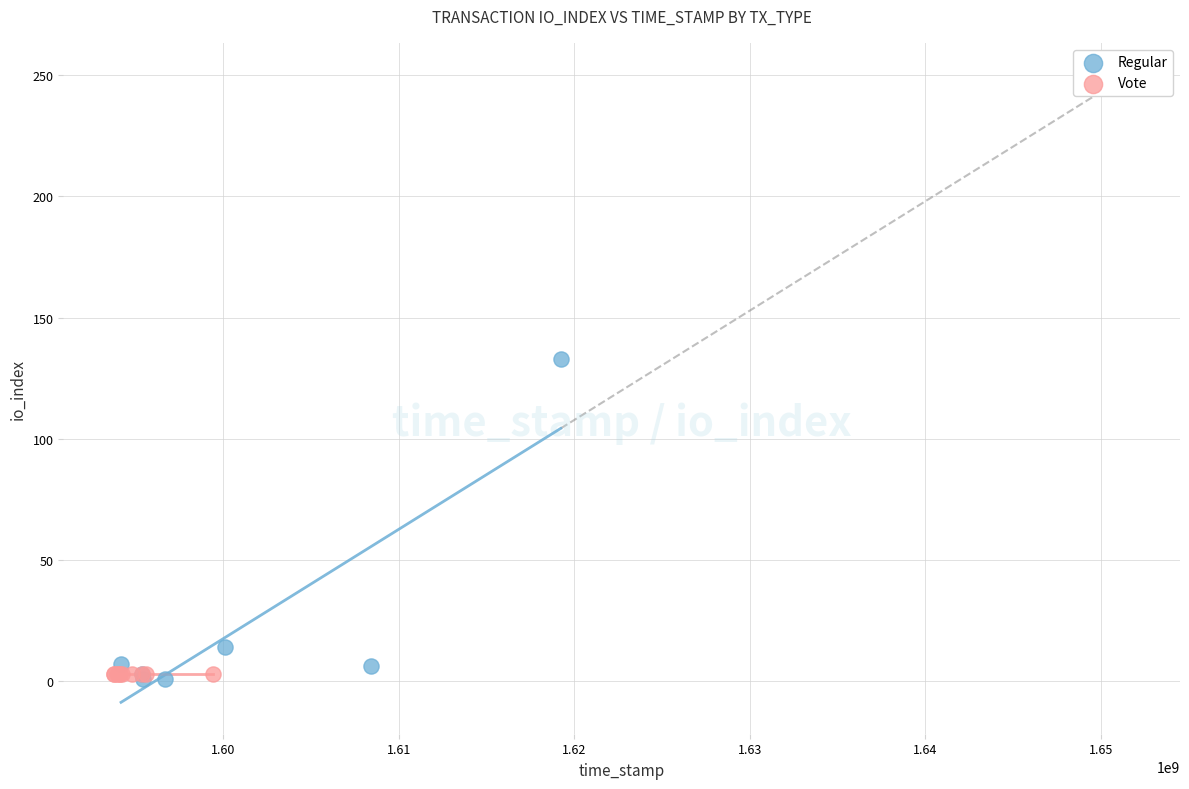

Which series reaches the maximum Y coordinate?

Regular